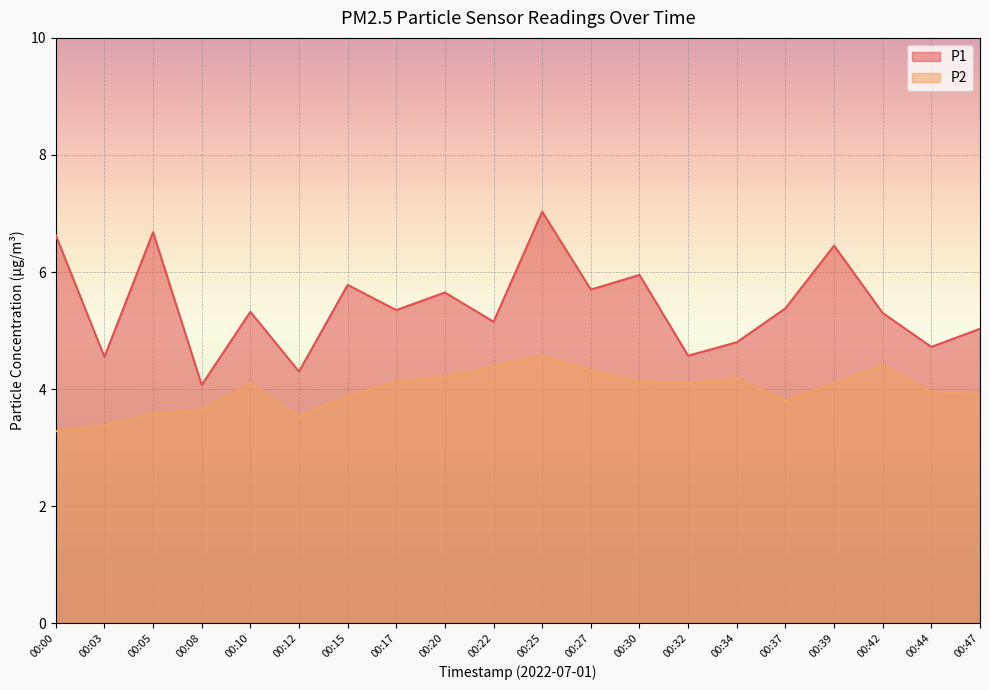

At which label does P2 first exceed 4?

00:10